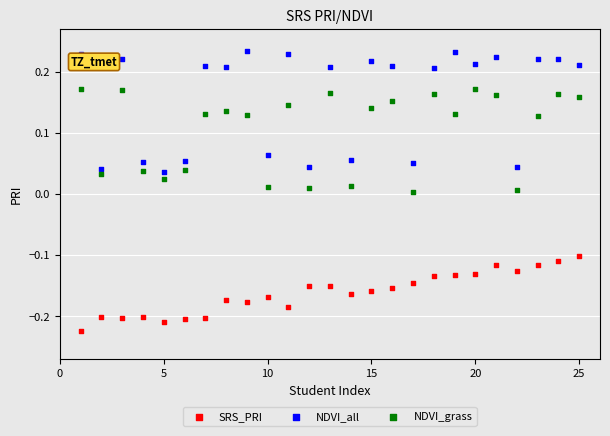

Which series contains the lowest Y value?

SRS_PRI